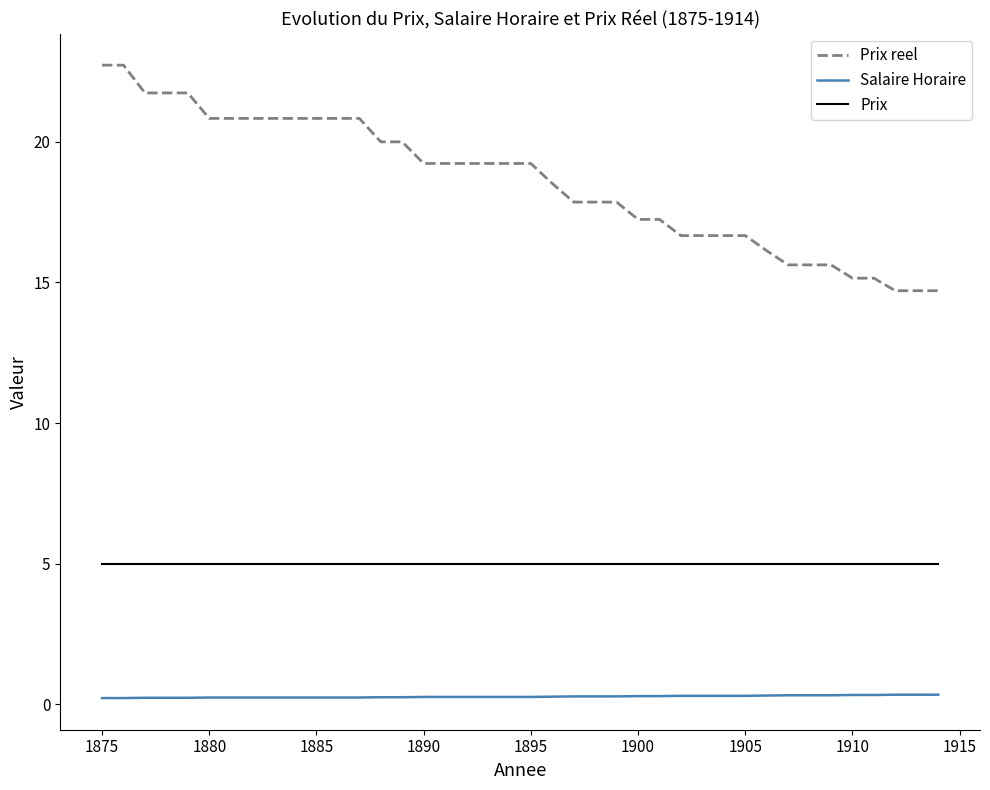

List the series in order of their overall mean, highest first.

Prix reel, Prix, Salaire Horaire